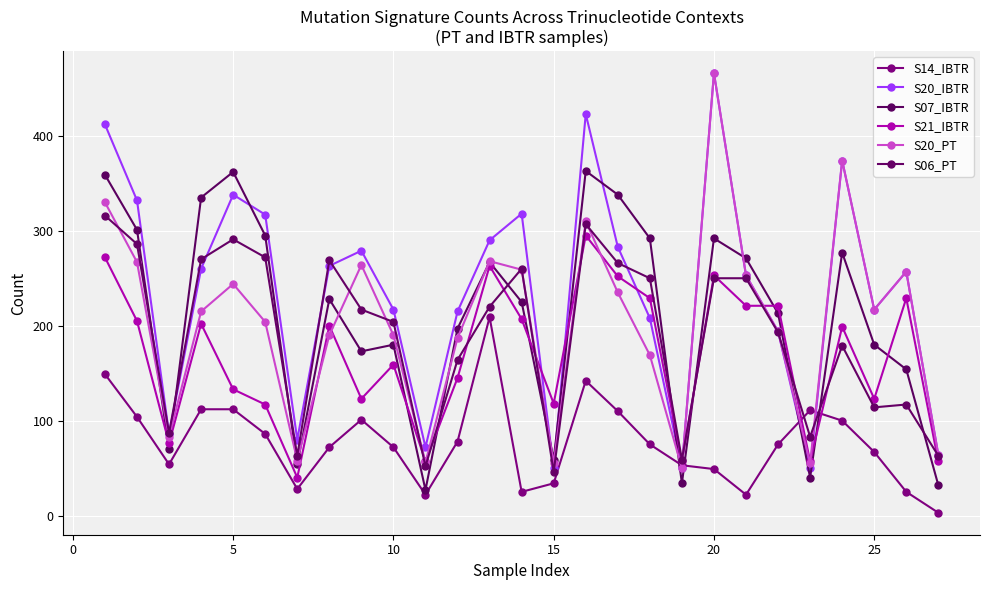

True or false: S14_IBTR has more than 0 points higher than both neighbors.

True